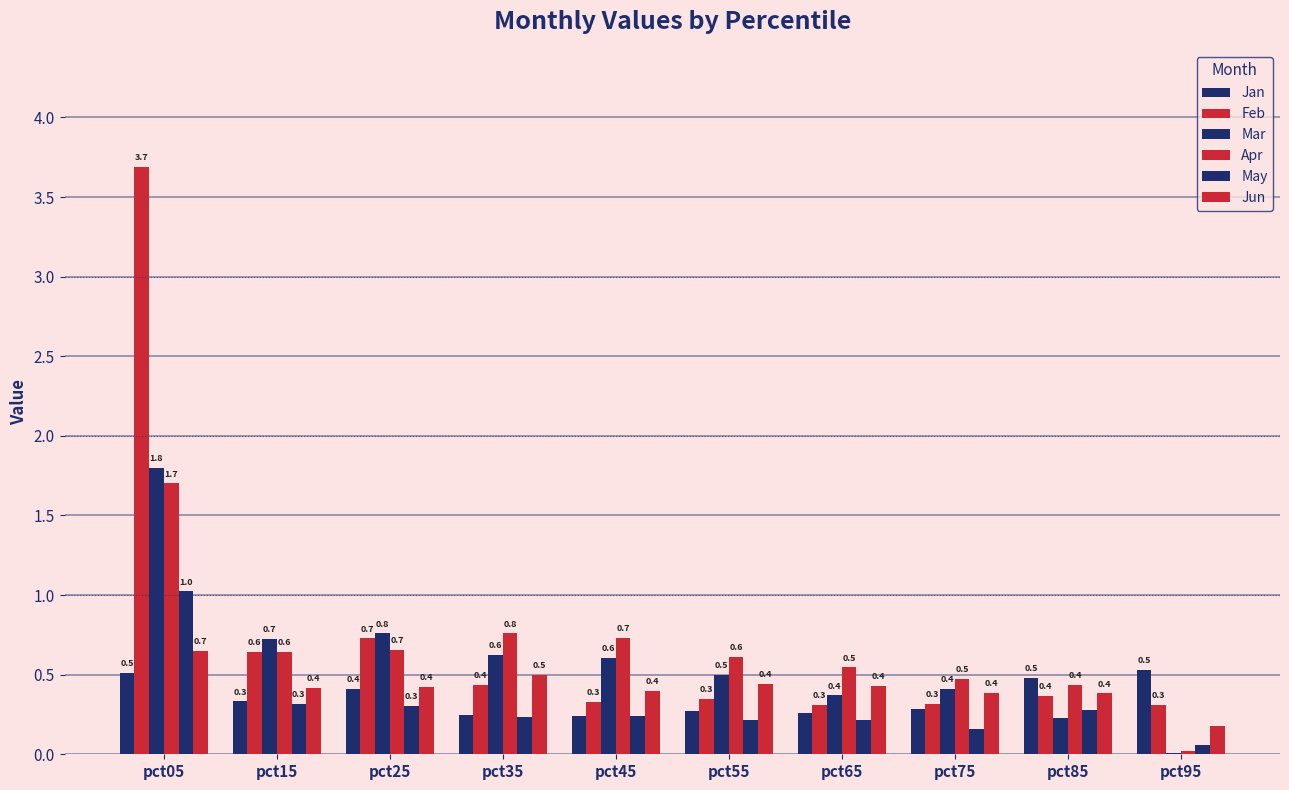

What is the approximate value of Mar at pct85?

0.2